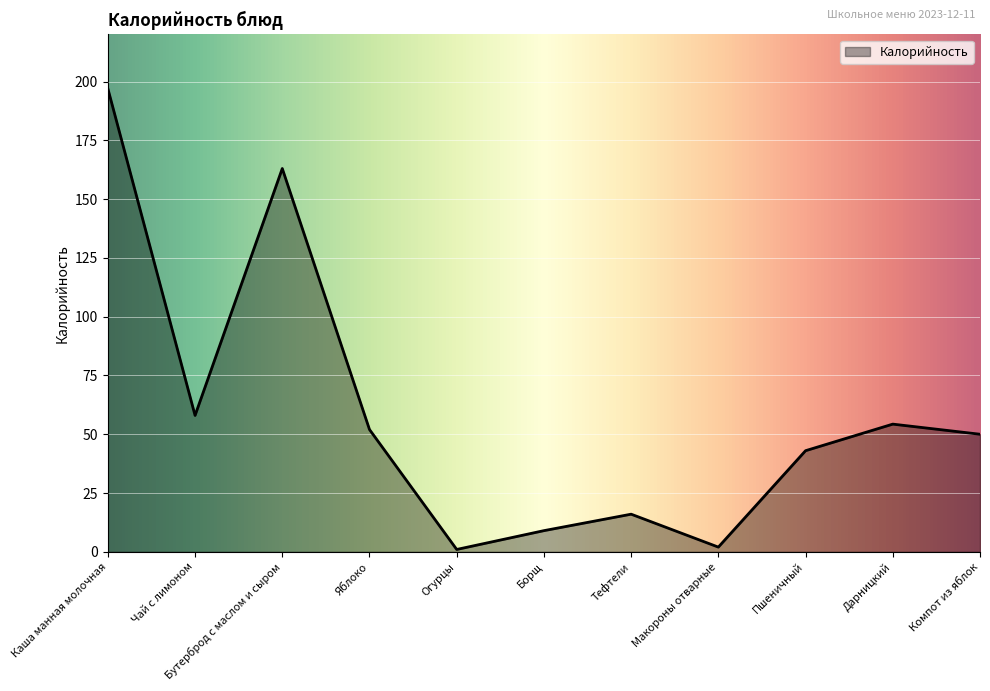

Reading left to right, what are all the values shown in this chart?

197.0	58.0	163.0	52.0	1.0	9.0	16.0	2.0	43.0	54.3	50.0